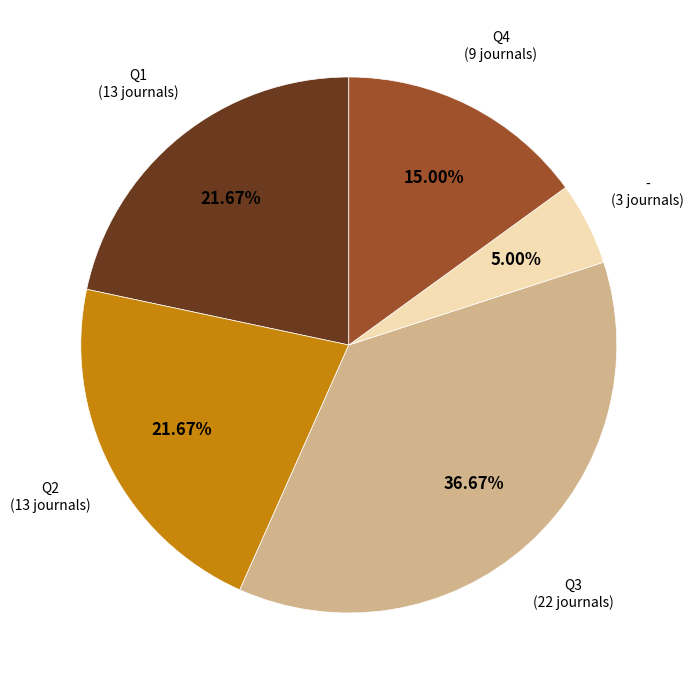

What percentage is NOT represented by Q3?

63.3%